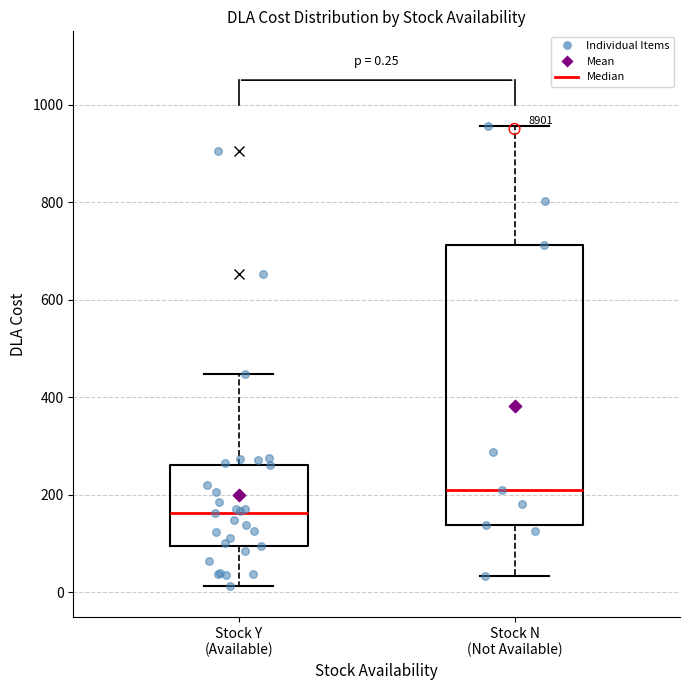

Which box is the tallest, from its lower edge to its upper edge?

Stock N (Not Available)